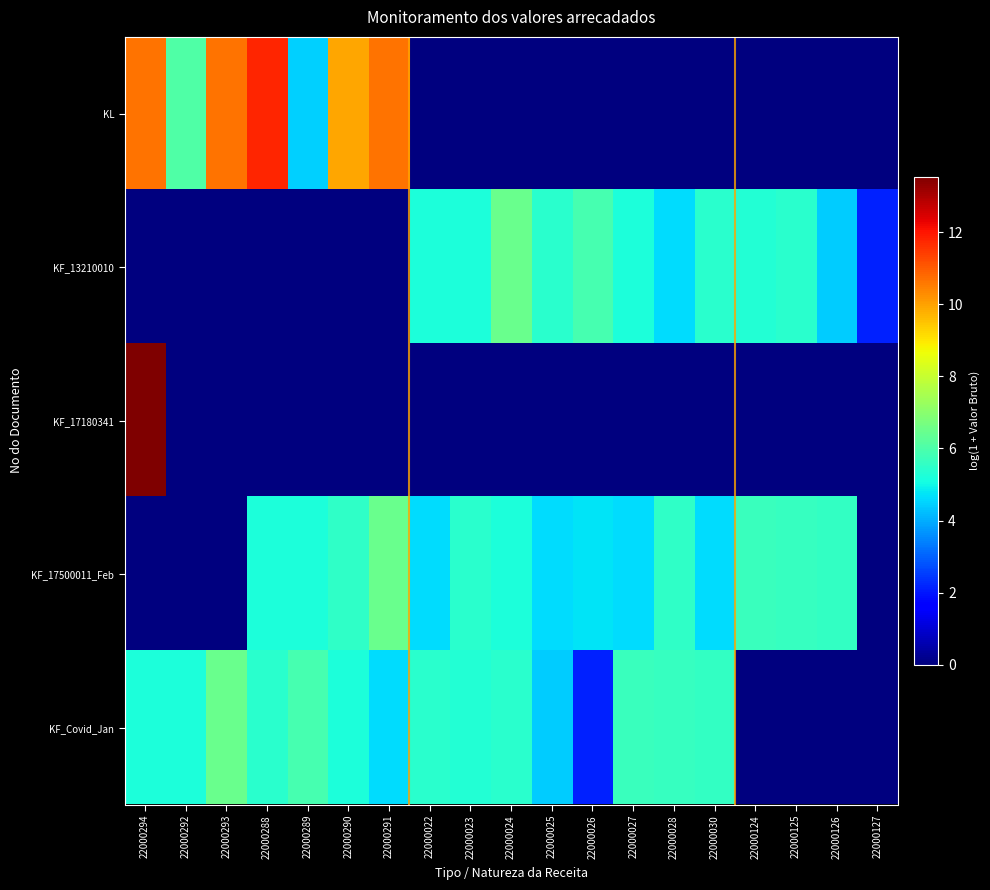

At 22000289, list the series in order from smallest to largest.

KF_13210010, KF_17180341, KL, KF_17500011_Feb, KF_Covid_Jan